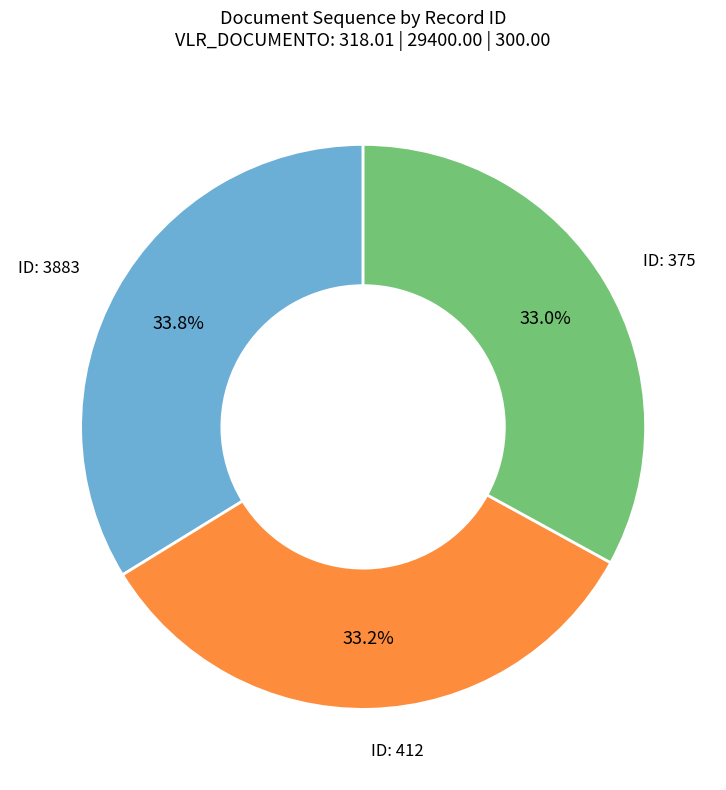

Is there any slice that represents more than half of the pie?

No